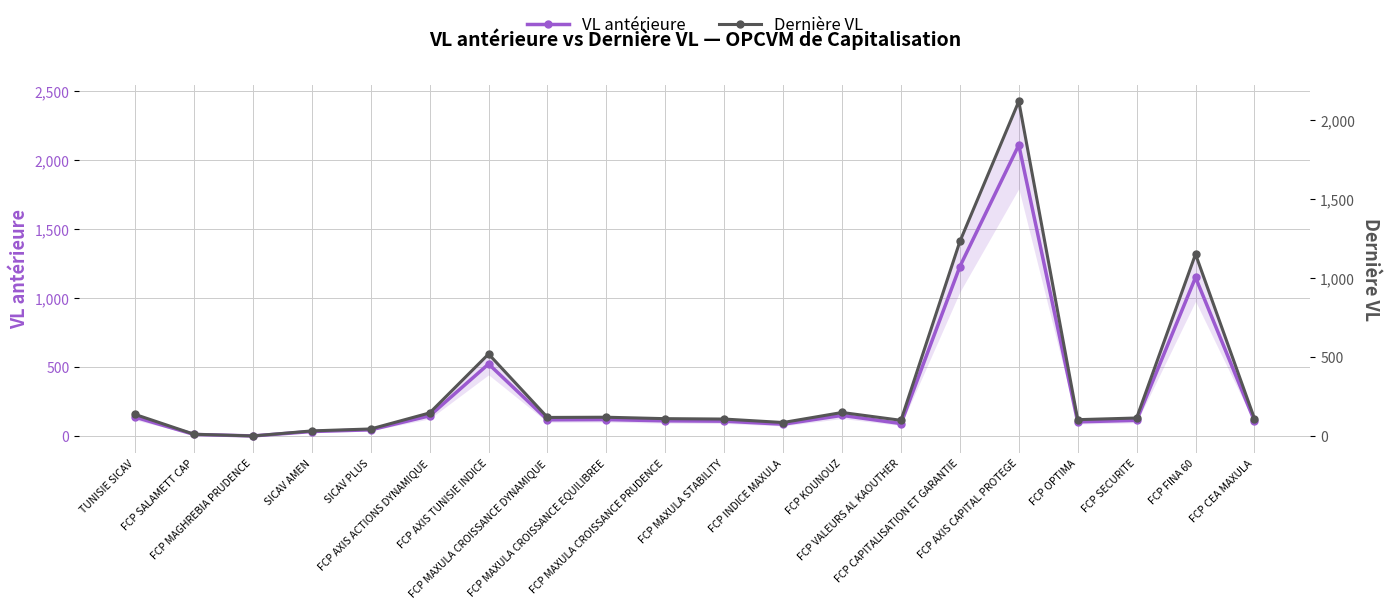

At how many categories does at least one series exceed 1936?

1